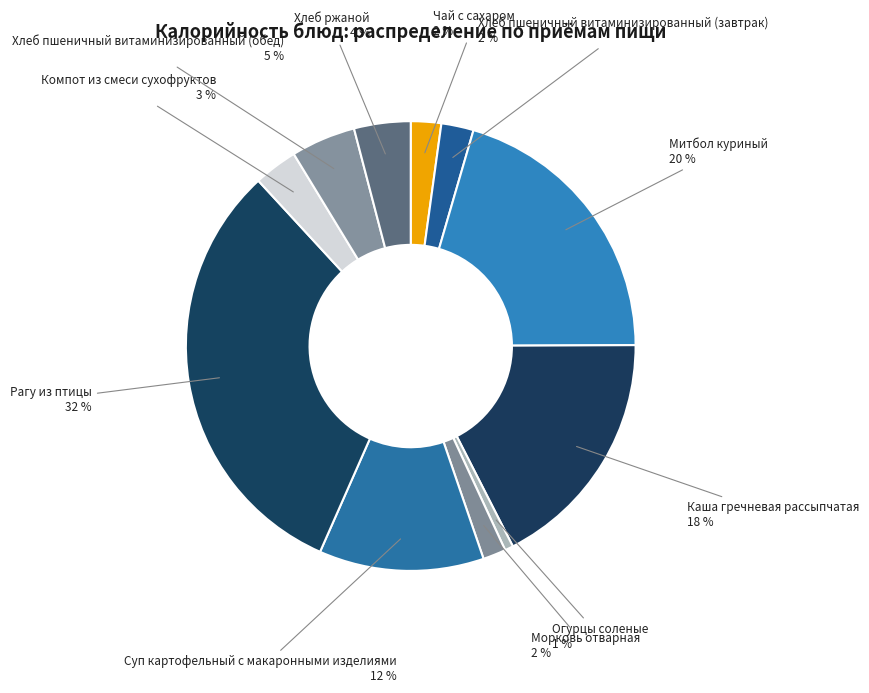

To the nearest percent, what is the combined percentage of Морковь отварная and Хлеб ржаной?

6%